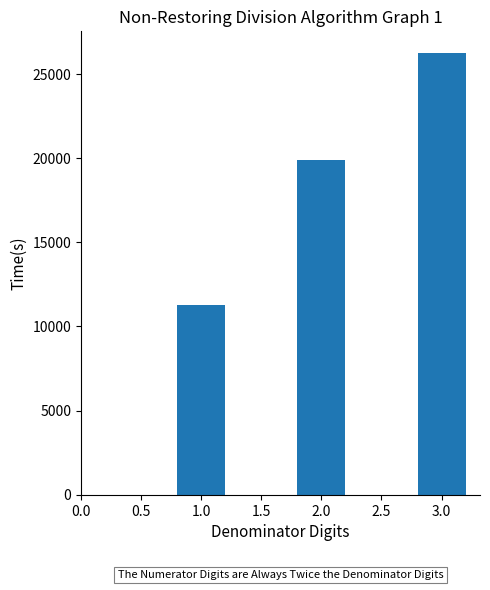

Rank the categories by value from lowest to highest.

1.0, 2.0, 3.0